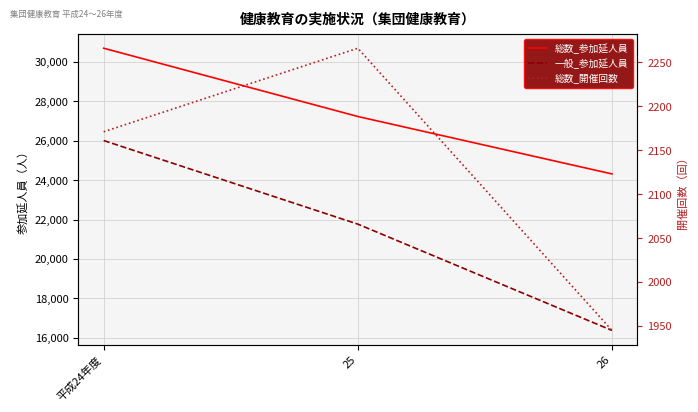

Reading left to right, transcribe all the data shown in this chart.

総数_参加延人員: 30683	27222	24311
一般_参加延人員: 26004	21767	16380
総数_開催回数: 2171	2266	1945